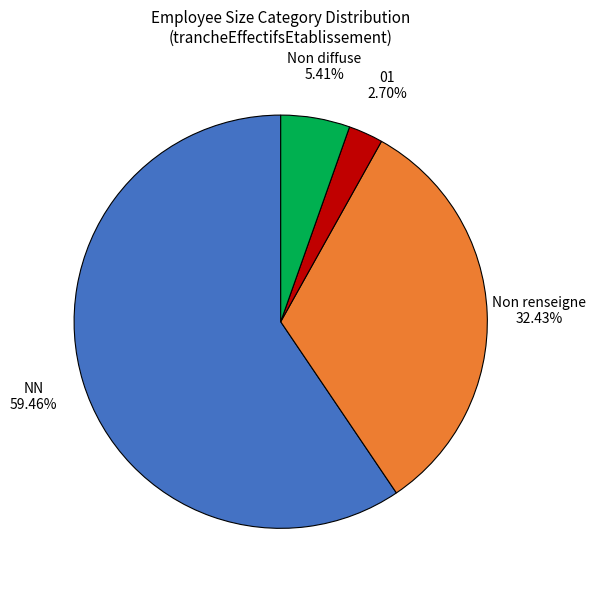

Is there a majority slice in this chart?

Yes